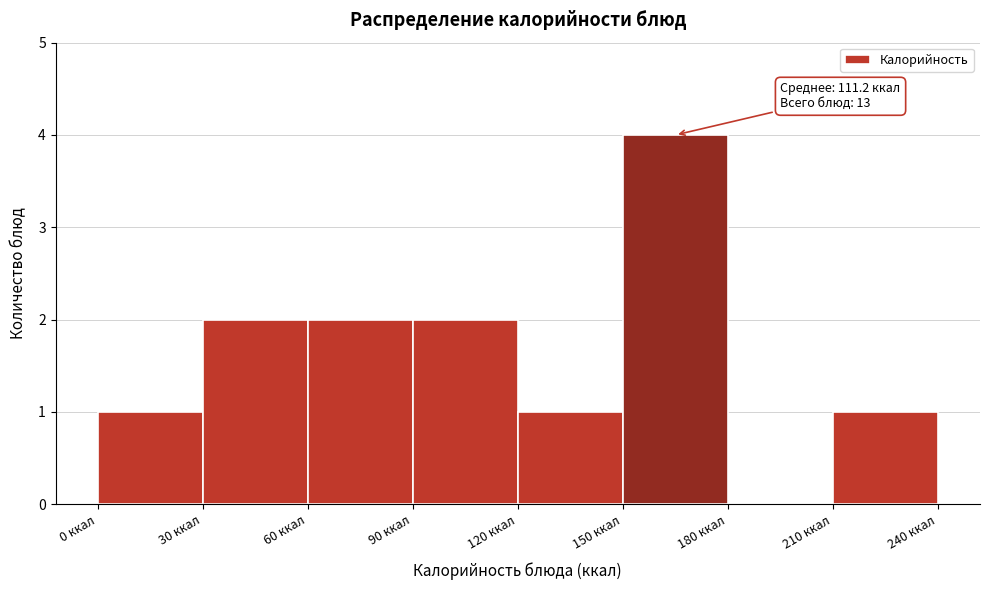

Which range on the x-axis has the tallest bar?

150 to 180